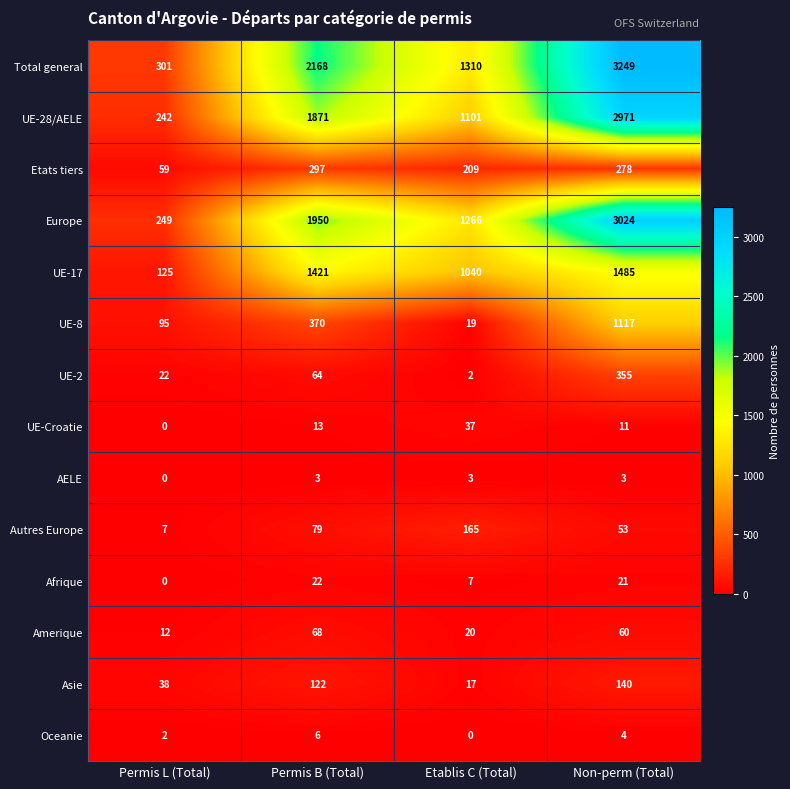

What is the total value across all series at Etablis C (Total)?

5196